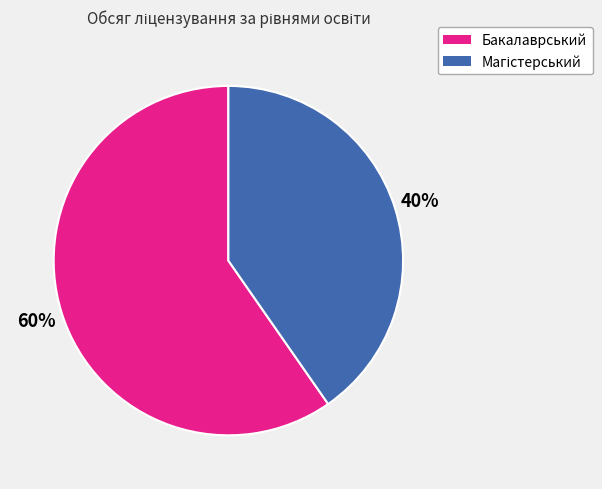

To the nearest percent, what is the average slice percentage?

50%